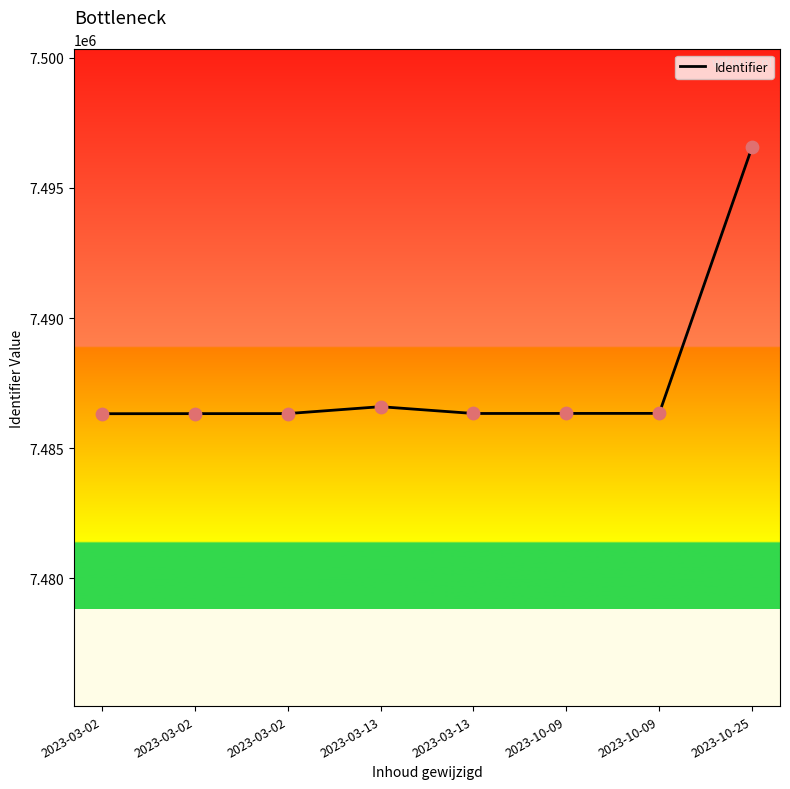

What is the change in value from 2023-03-02 to 2023-03-13?

+9